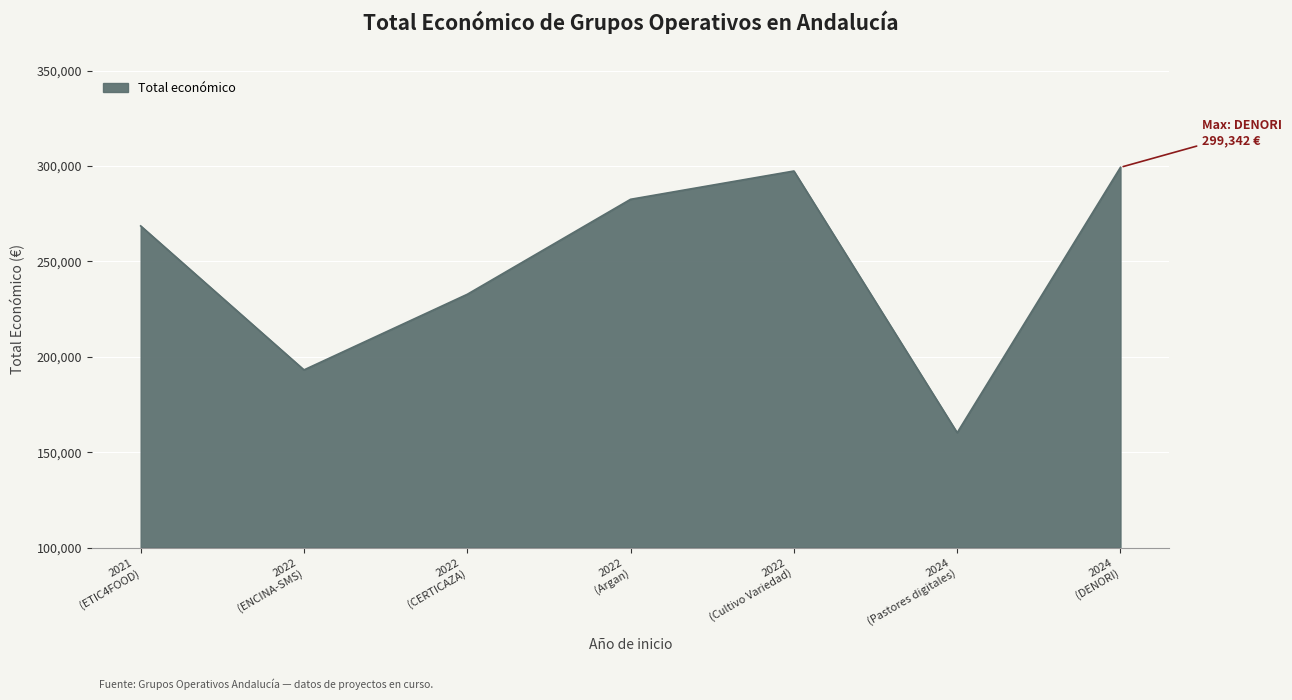

What is the smallest value displayed?

160226